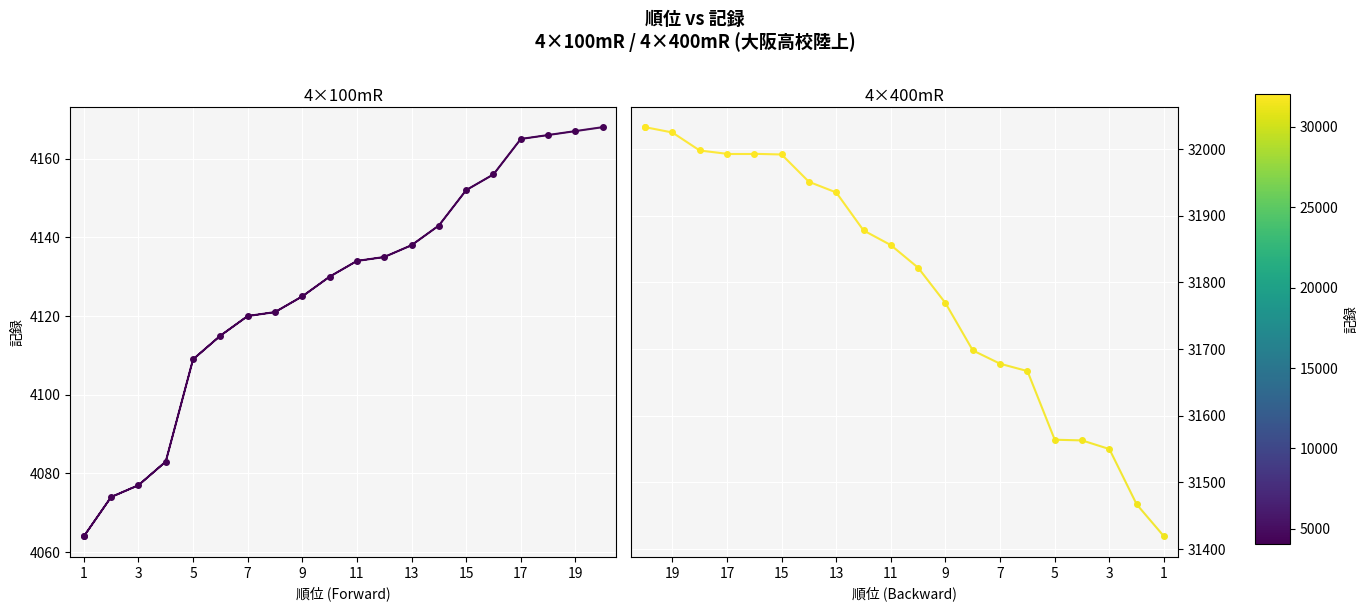

List the labels in order of value, largest first.

20, 19, 18, 17, 16, 15, 14, 13, 12, 11, 10, 9, 8, 7, 6, 5, 4, 3, 2, 1